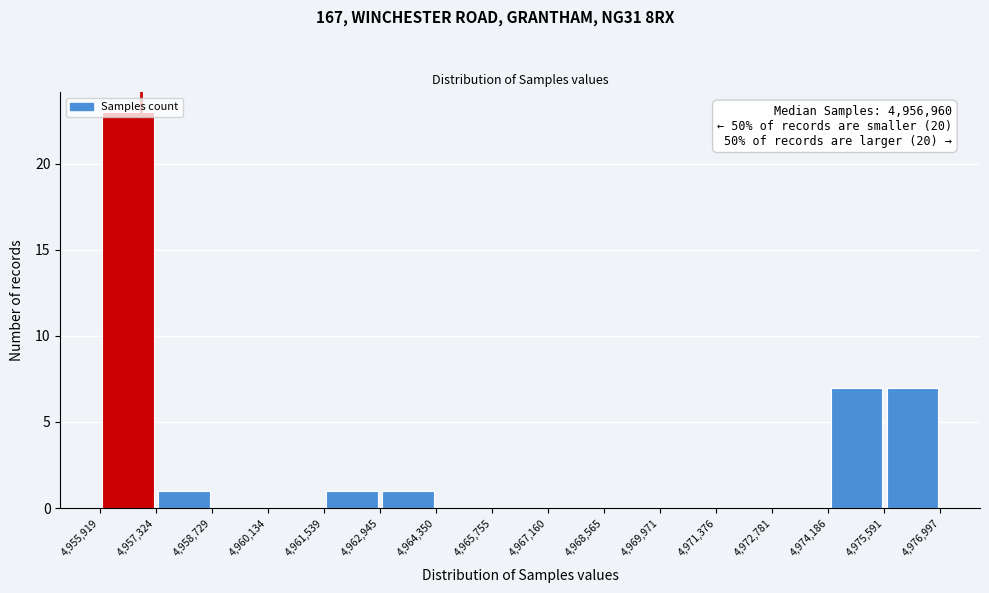

Which range on the x-axis has the tallest bar?

4,955,919 to 4,957,324